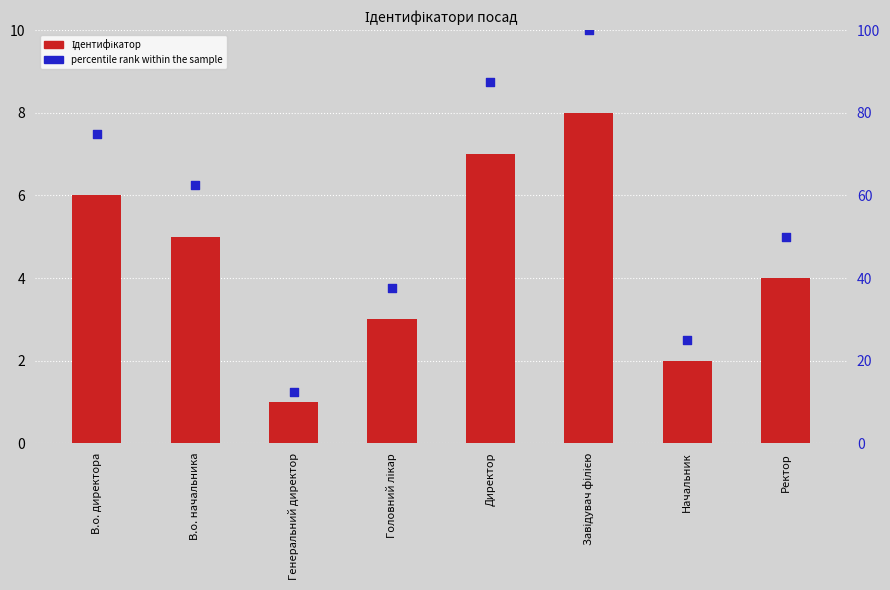

What are all the series names shown in the legend?

Ідентифікатор, percentile rank within the sample